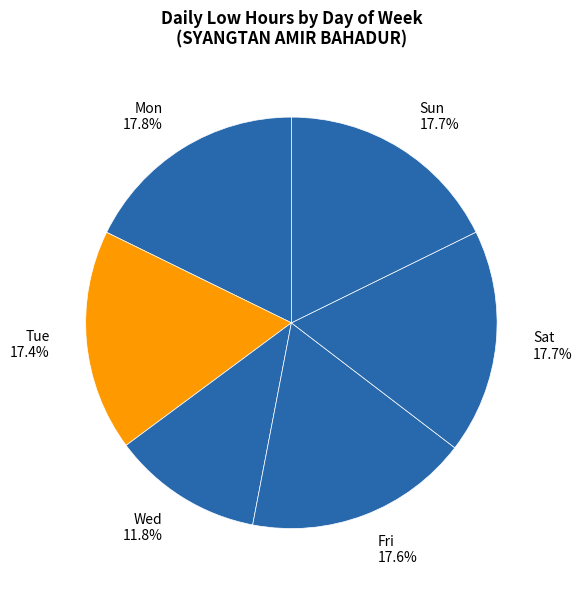

Is there any slice that represents more than half of the pie?

No